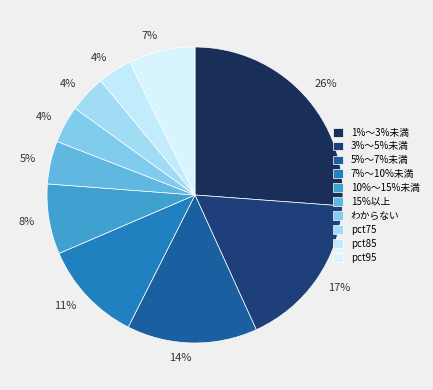

How many slices are in this pie chart?

10